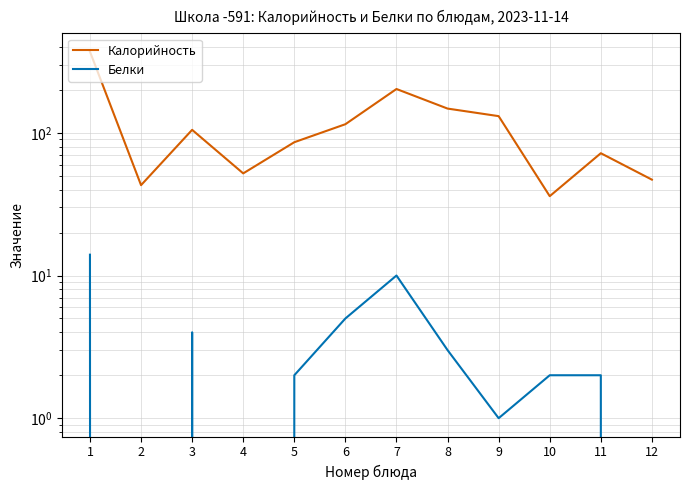

Rank the series by their maximum value, from lowest to highest.

Белки, Калорийность